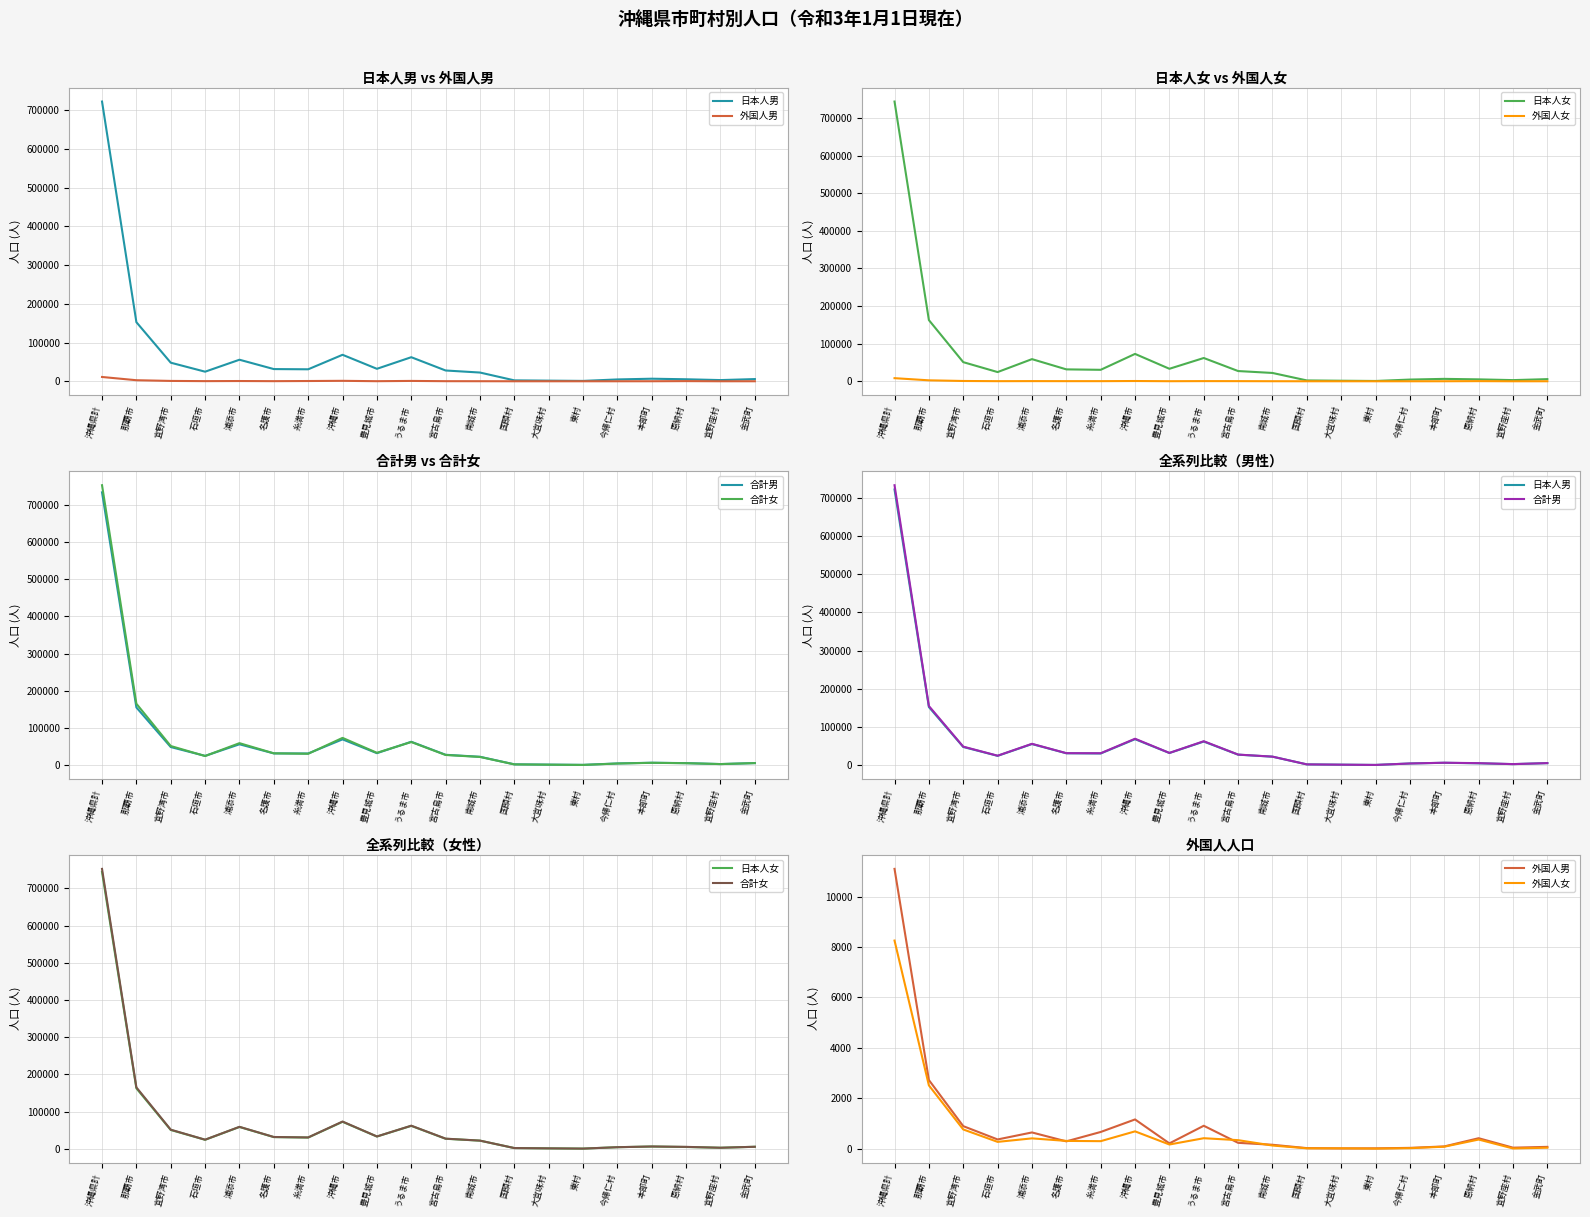

How many data points in 日本人男 are less than 27822?

10